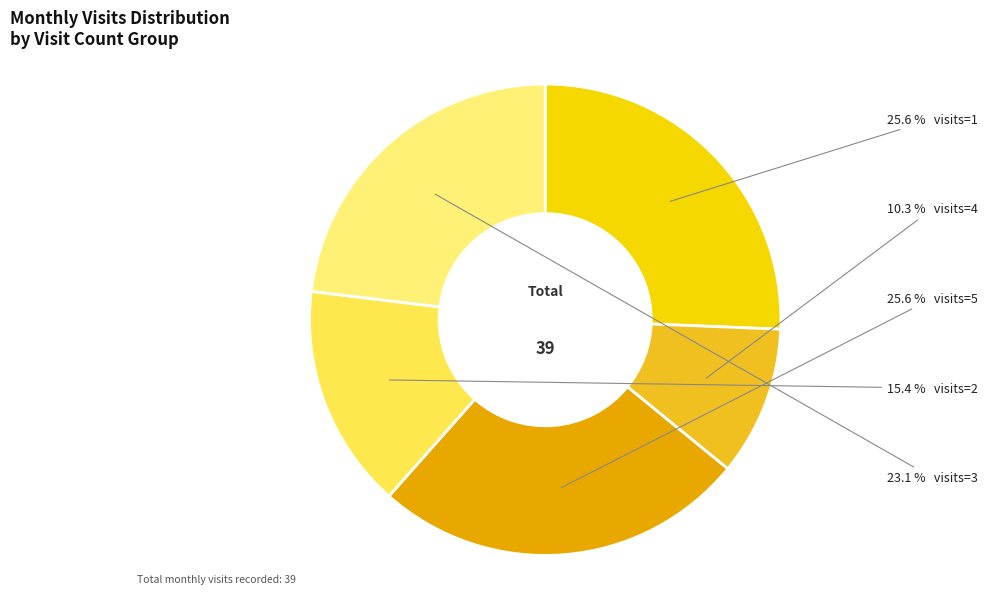

Does any single category account for the majority?

No